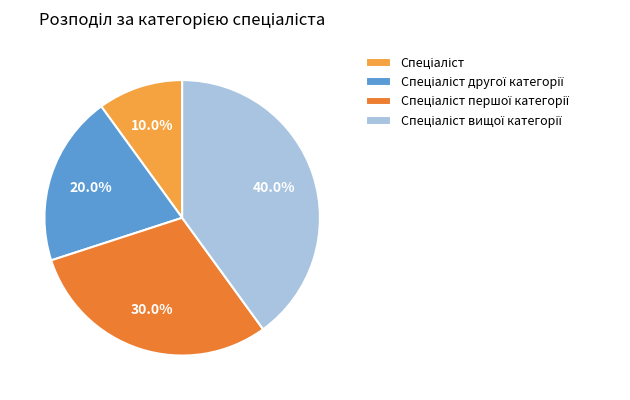

Is there a majority slice in this chart?

No